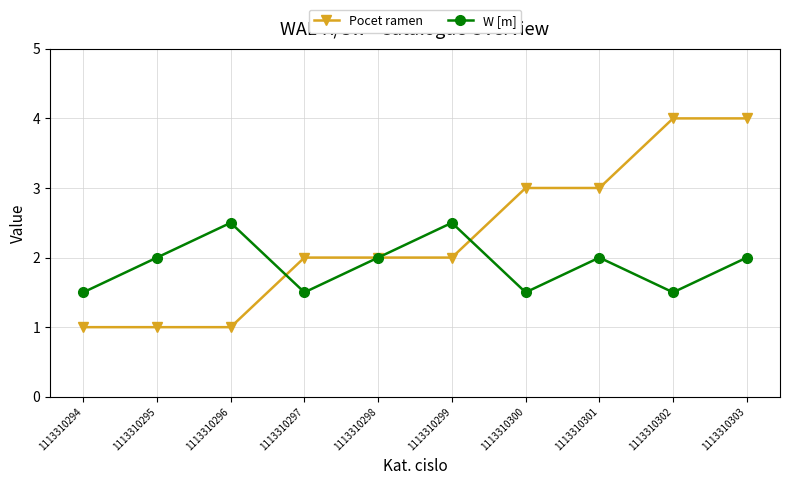

What are all the series names shown in the legend?

Pocet ramen, W [m]